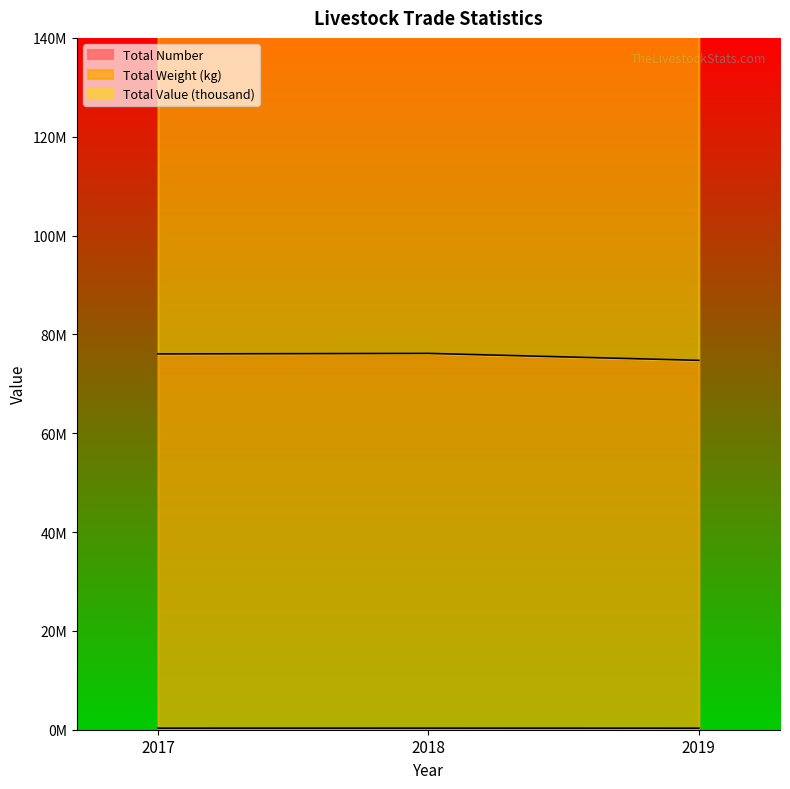

What is the value of the Total Number point at the 3rd from the left?

317495.3